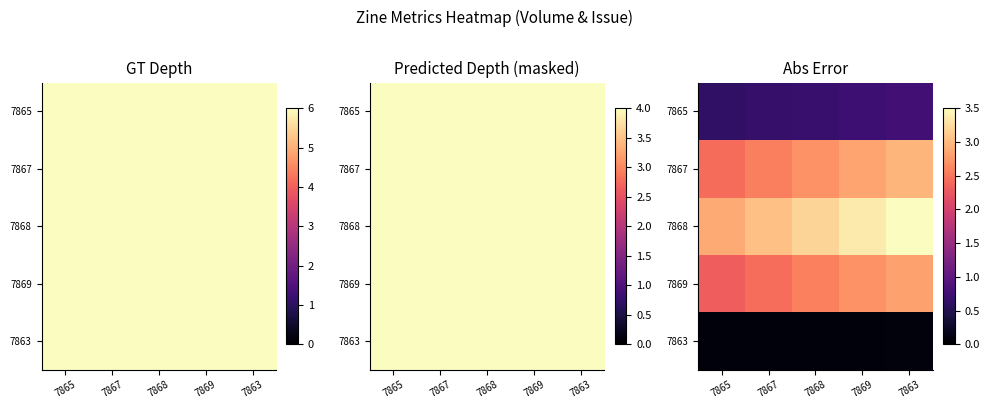

How many 7869 values are between 2 and 3?

5